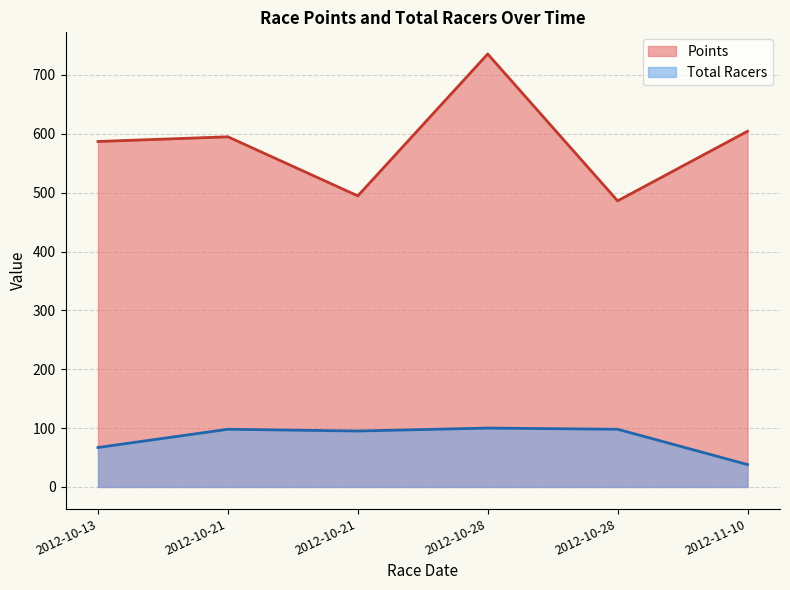

True or false: Total Racers and Points cross at least once.

False